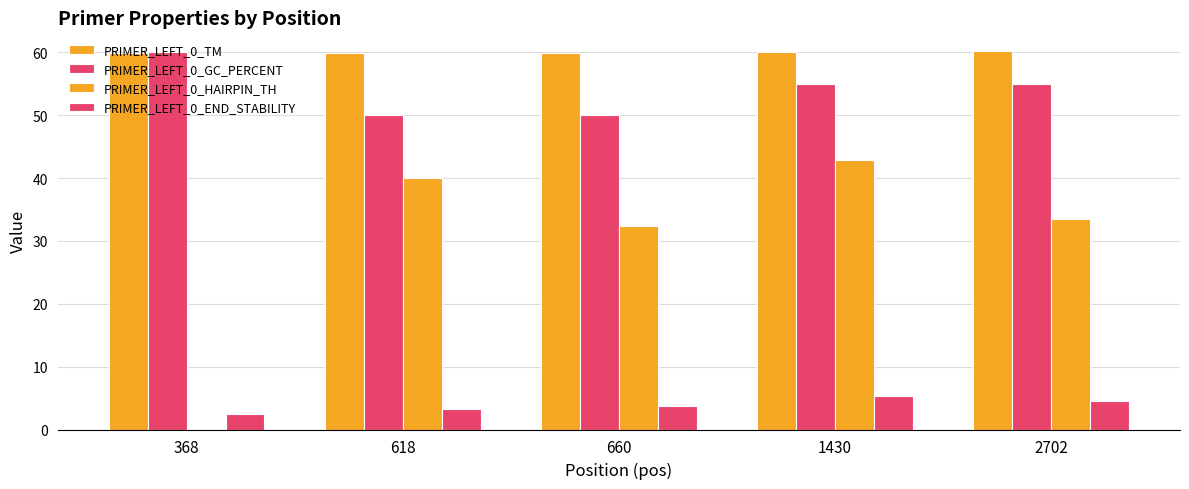

Which category has the lowest value in the PRIMER_LEFT_0_TM series?

618